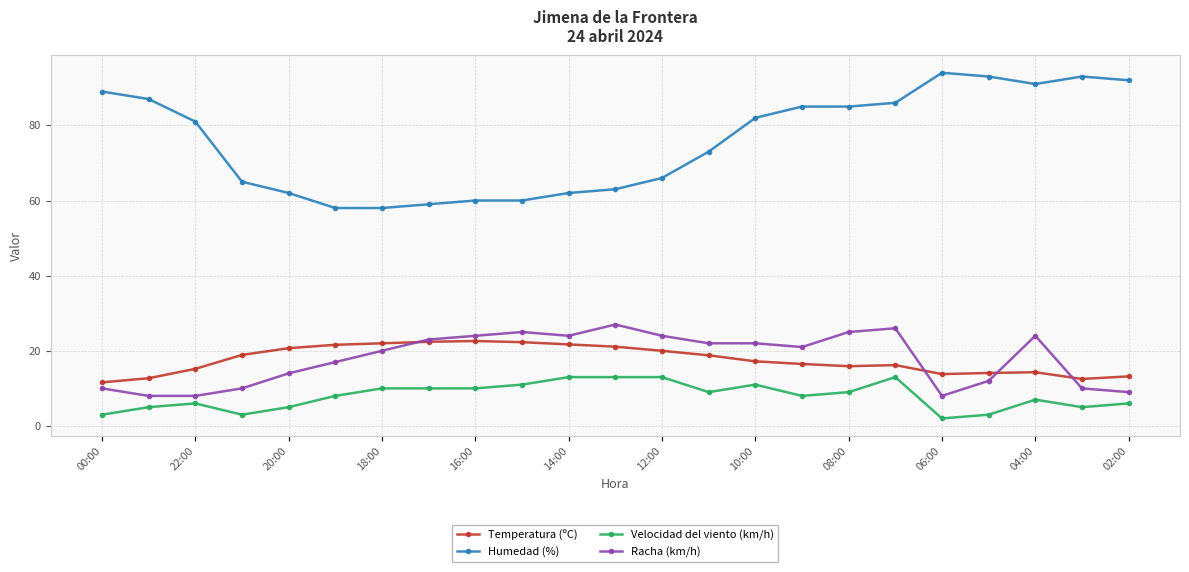

List the series in order of their peak value, highest first.

Humedad (%), Racha (km/h), Temperatura (ºC), Velocidad del viento (km/h)